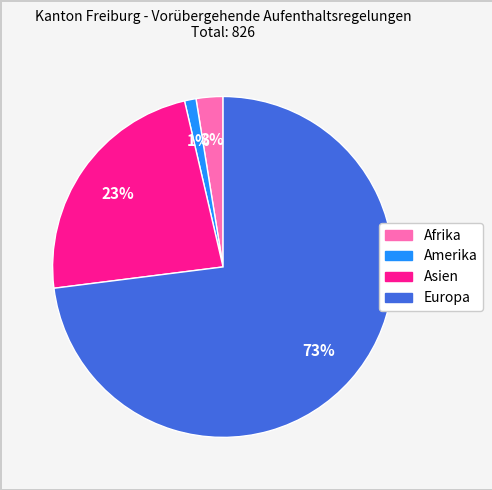

Which has a higher value, Amerika or Asien?

Asien